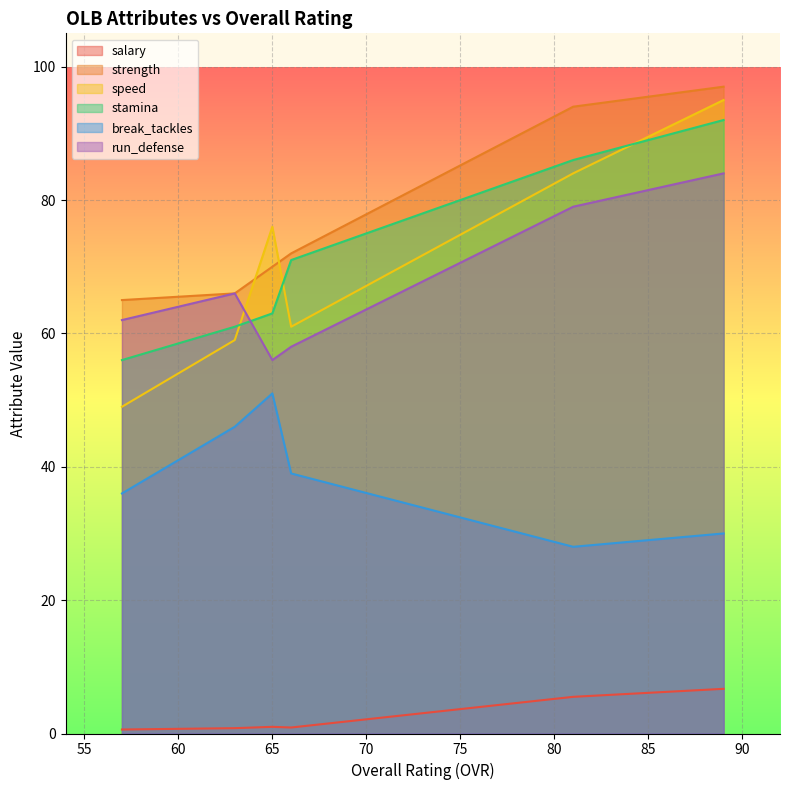

At which category does the chart reach its peak across all series?

89